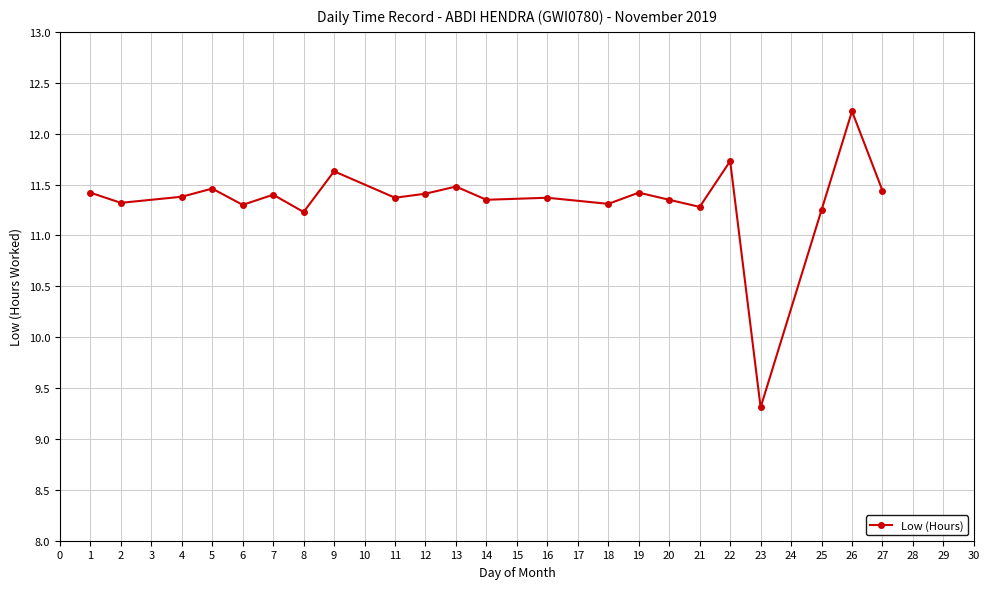

Where is the first local maximum?

5